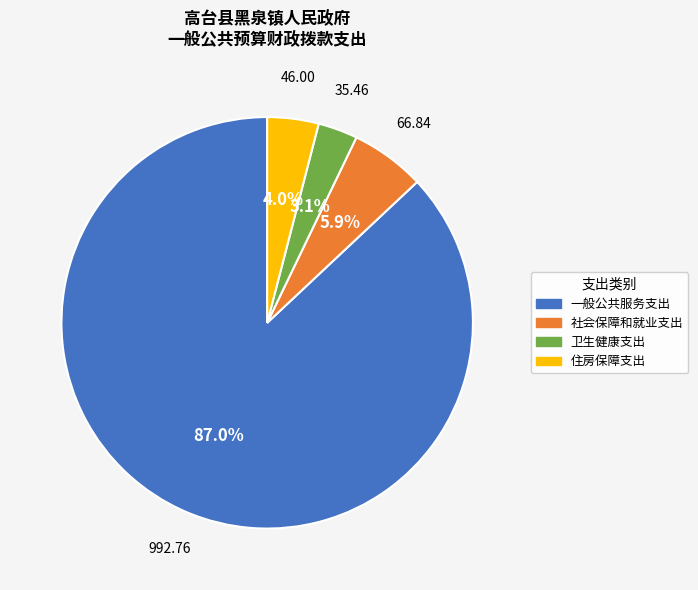

To the nearest percent, what is the difference between the 社会保障和就业支出 and 卫生健康支出 slice percentages?

3%